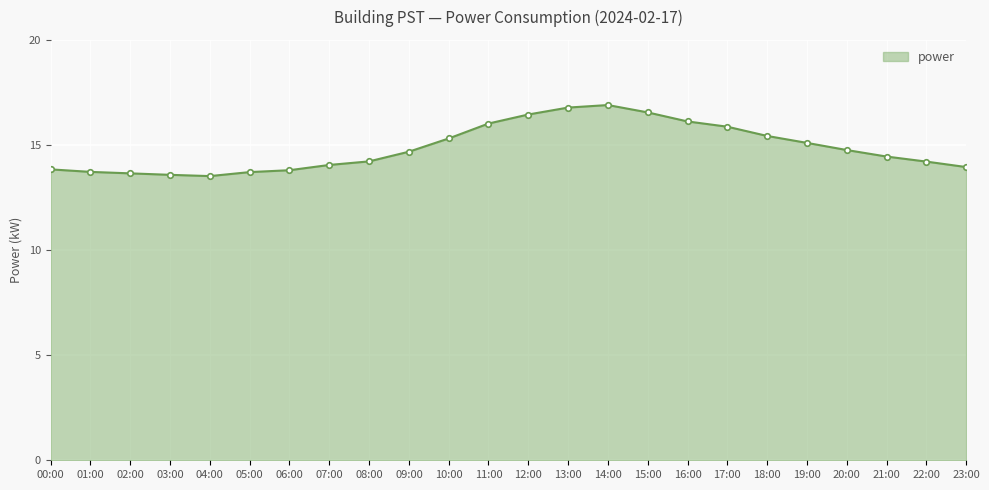

What is the label of the 20th point from the right?

04:00